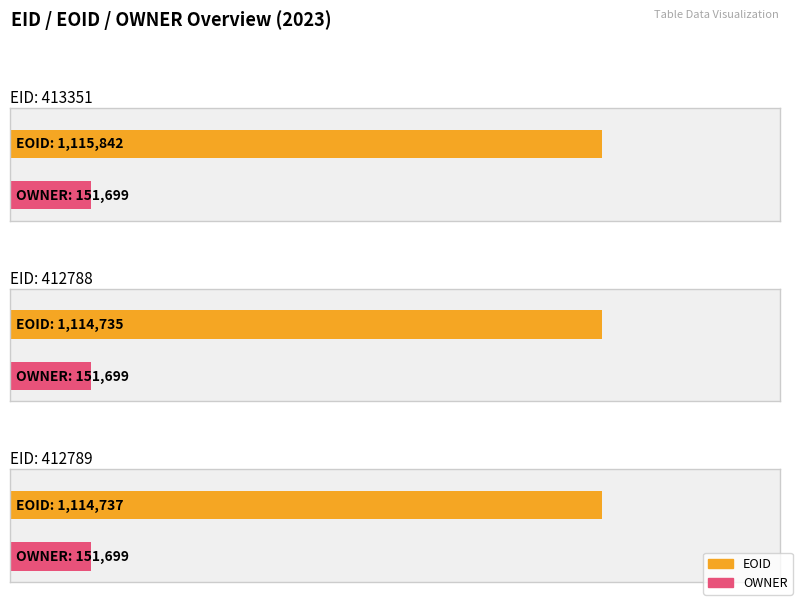

Is it true that EOID equals 1115842 at 413351?

True